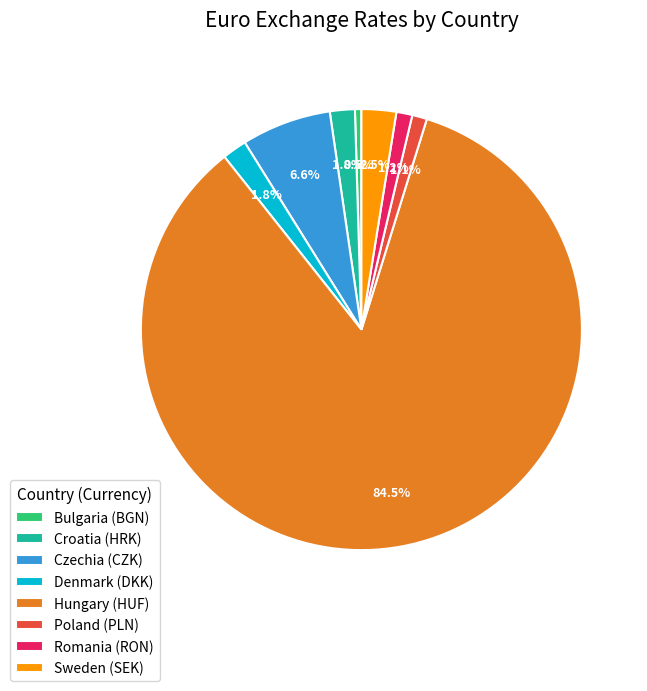

True or false: Croatia (HRK) accounts for 8% of the total.

False